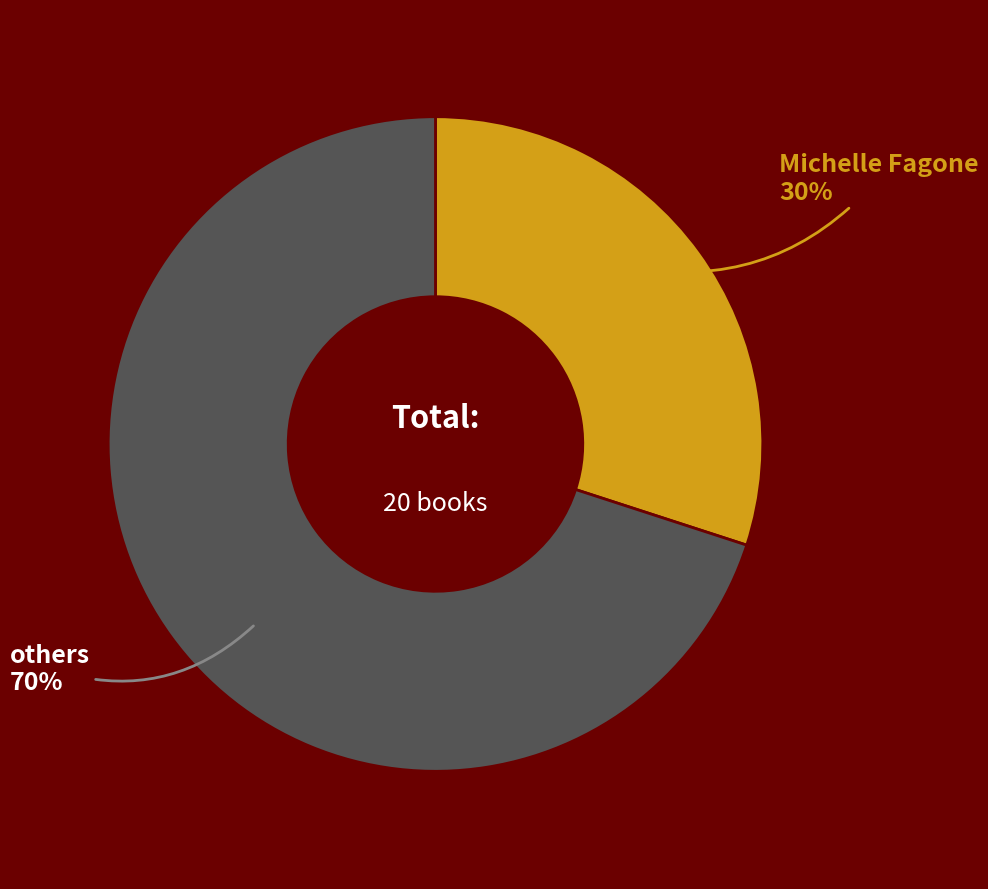

Which slice is the largest?

others